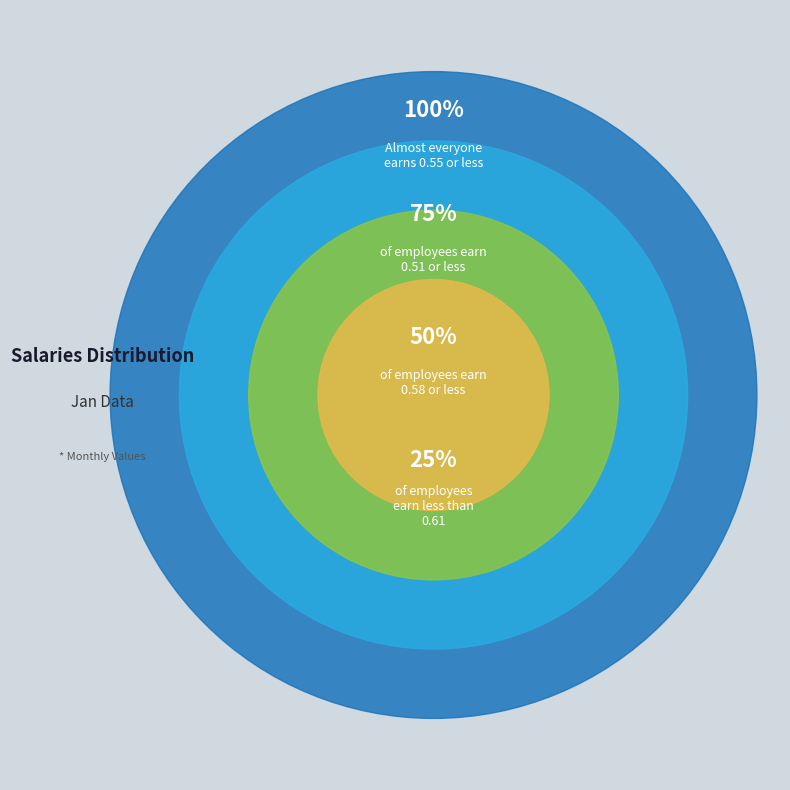

Is there any slice that represents more than half of the pie?

No